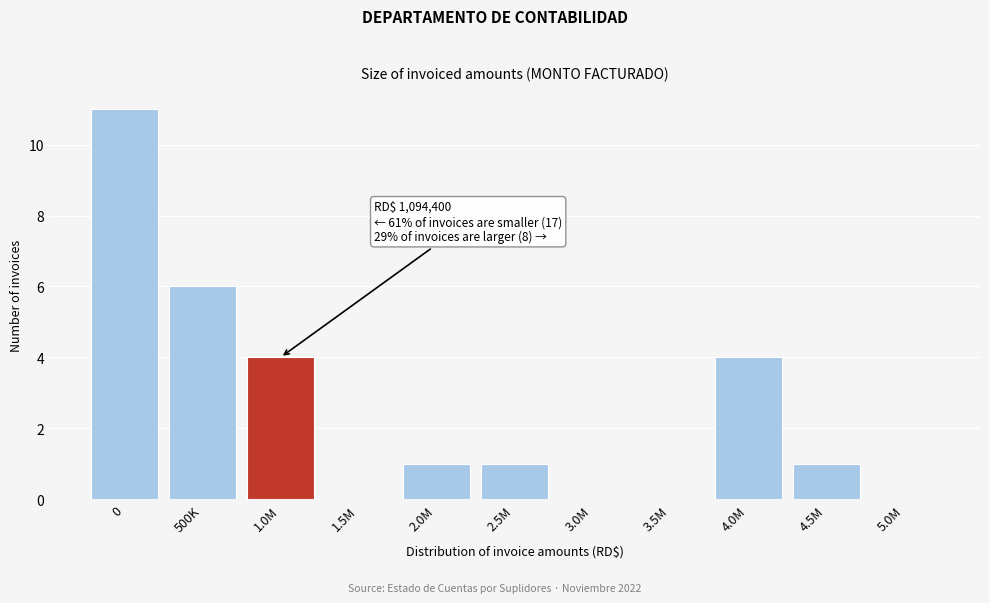

Reading right to left, transcribe all the data shown in this chart.

5.0M=0	4.5M=1	4.0M=4	3.5M=0	3.0M=0	2.5M=1	2.0M=1	1.5M=0	1.0M=4	500K=6	0=11